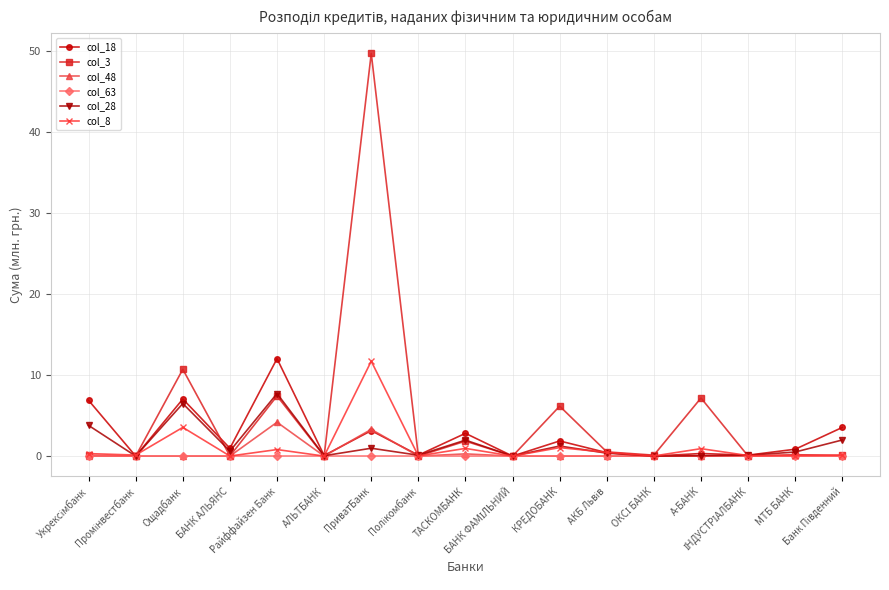

At which category is the sum across all series the highest?

ПриватБанк